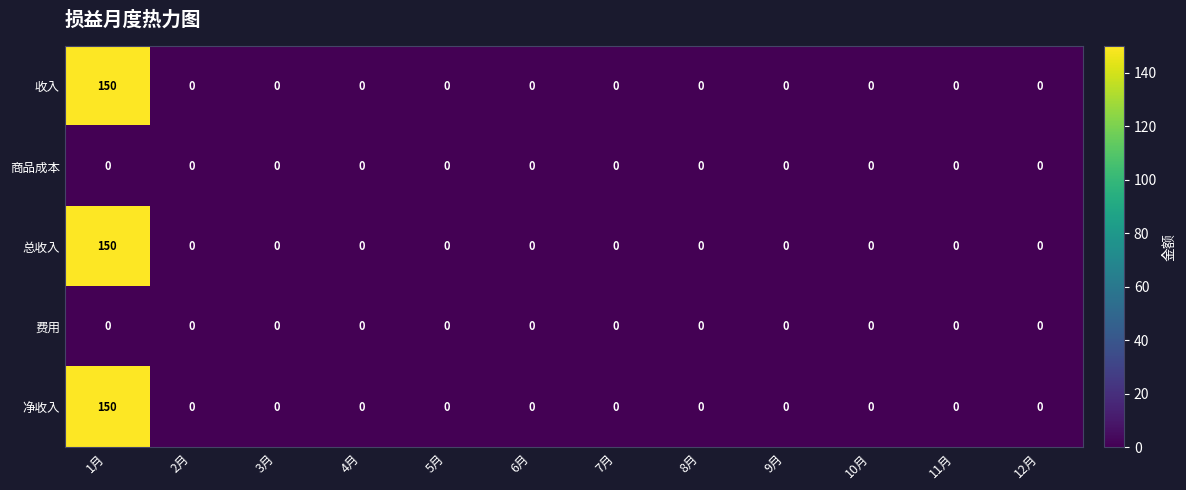

Is it true that 净收入 equals 0 at 2月?

True